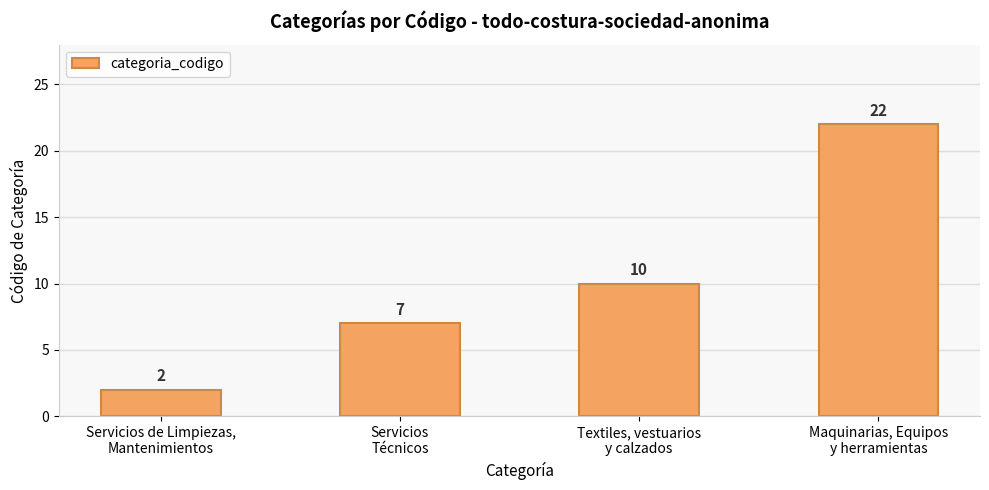

How many bars are there in total?

4